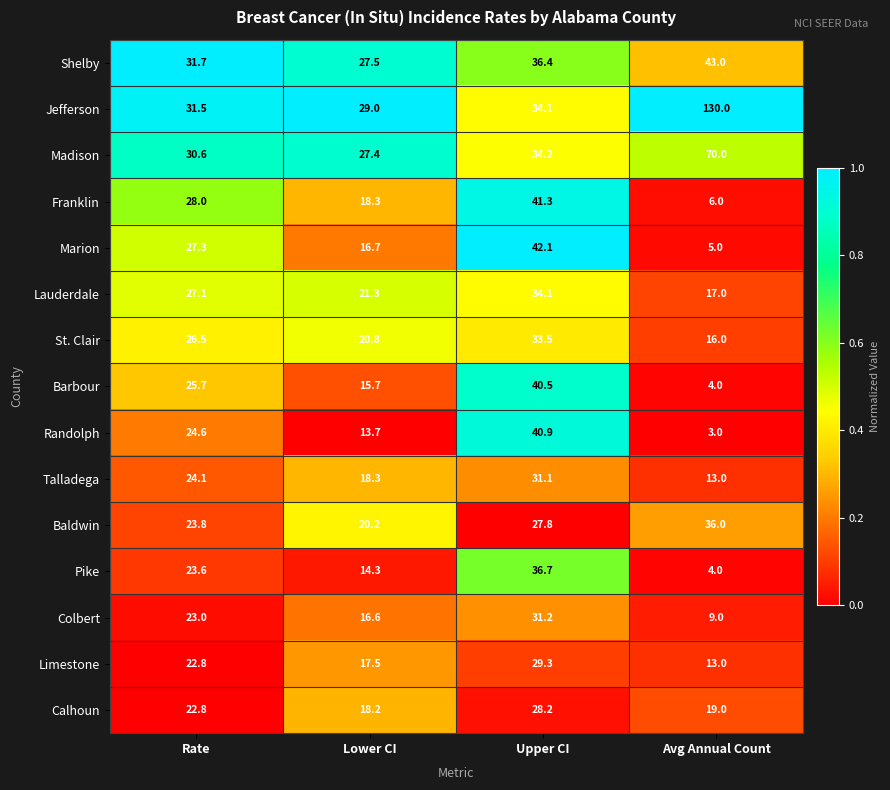

What is the total value across all series at Rate?

393.1